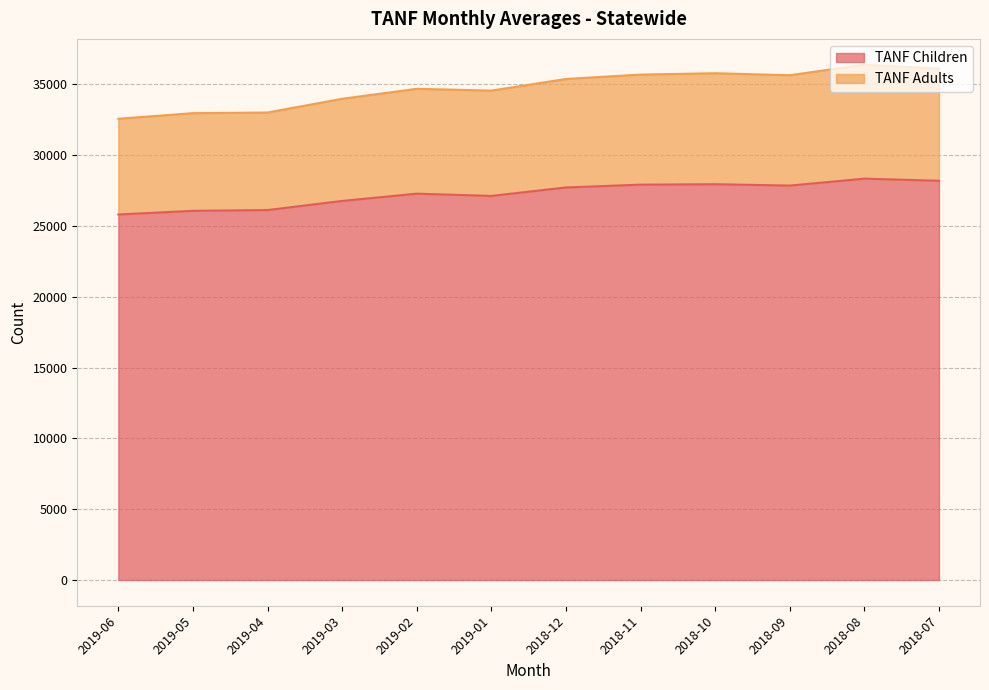

What are all the series names shown in the legend?

TANF Children, TANF Adults